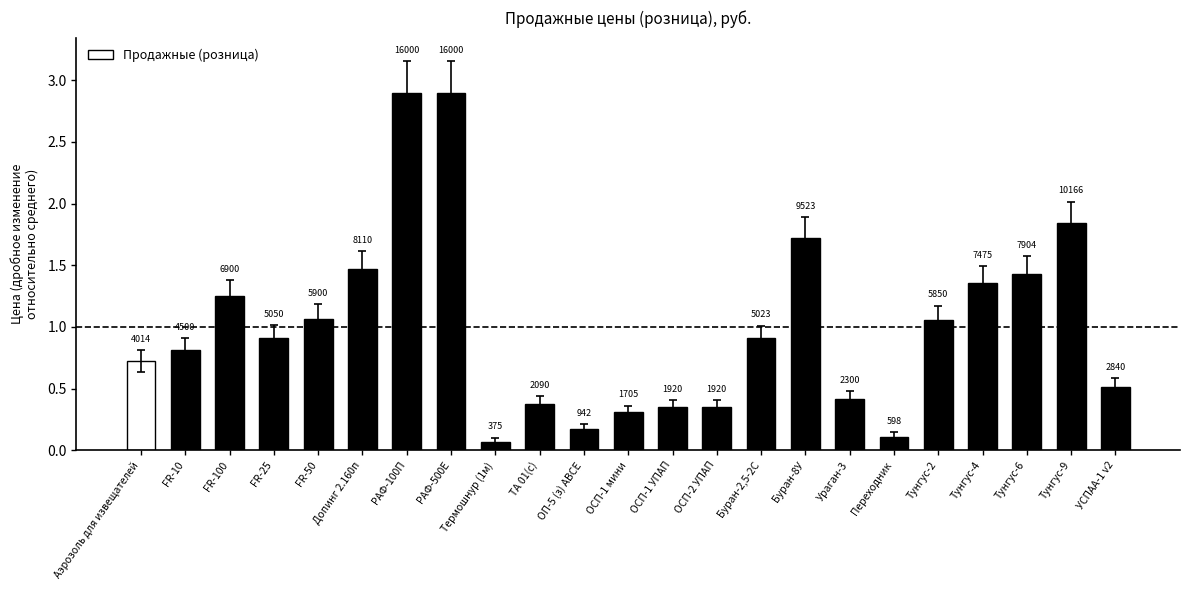

Are the bars horizontal?

No